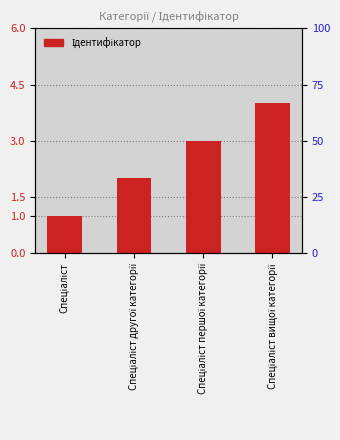

At which category does the chart reach its minimum across all series?

Спеціаліст